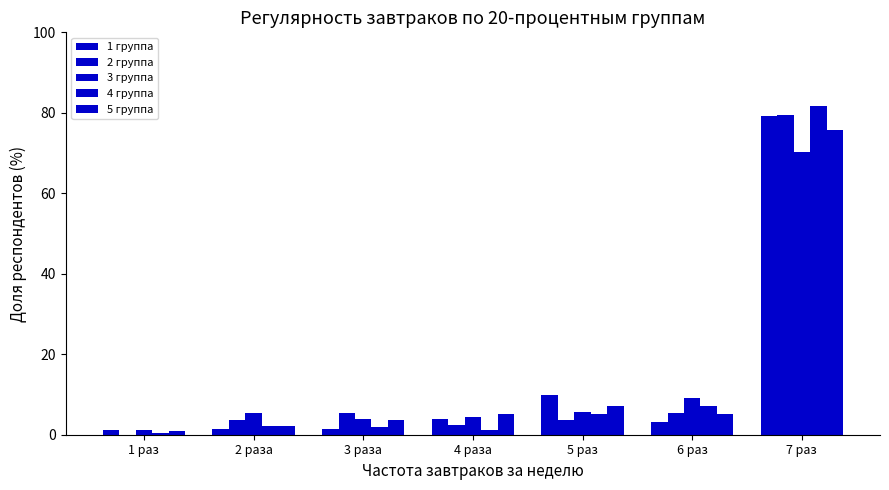

Does the chart contain stacked bars?

No